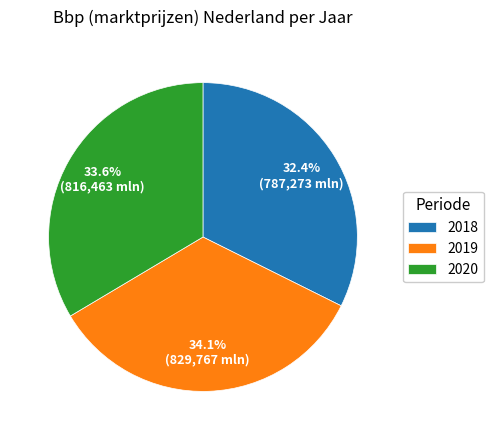

Is there any slice that represents more than half of the pie?

No